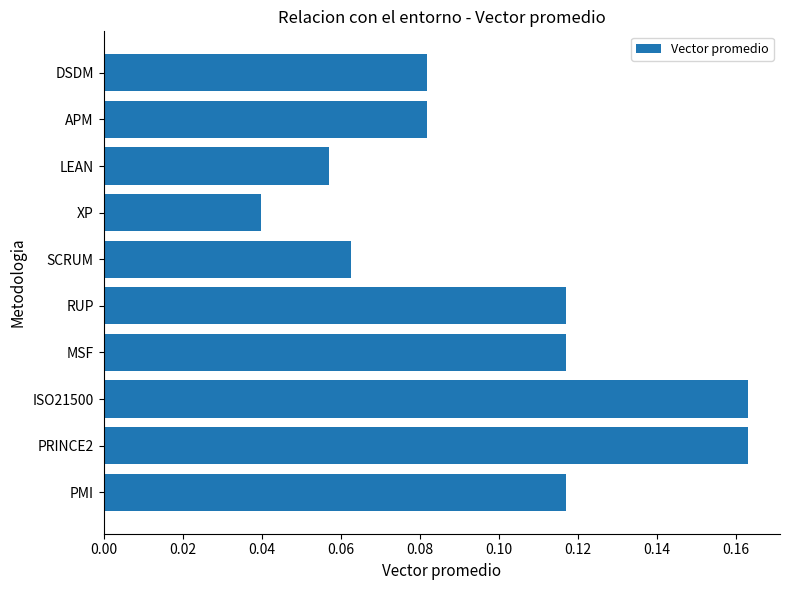

What is the sum of all values?

1.0